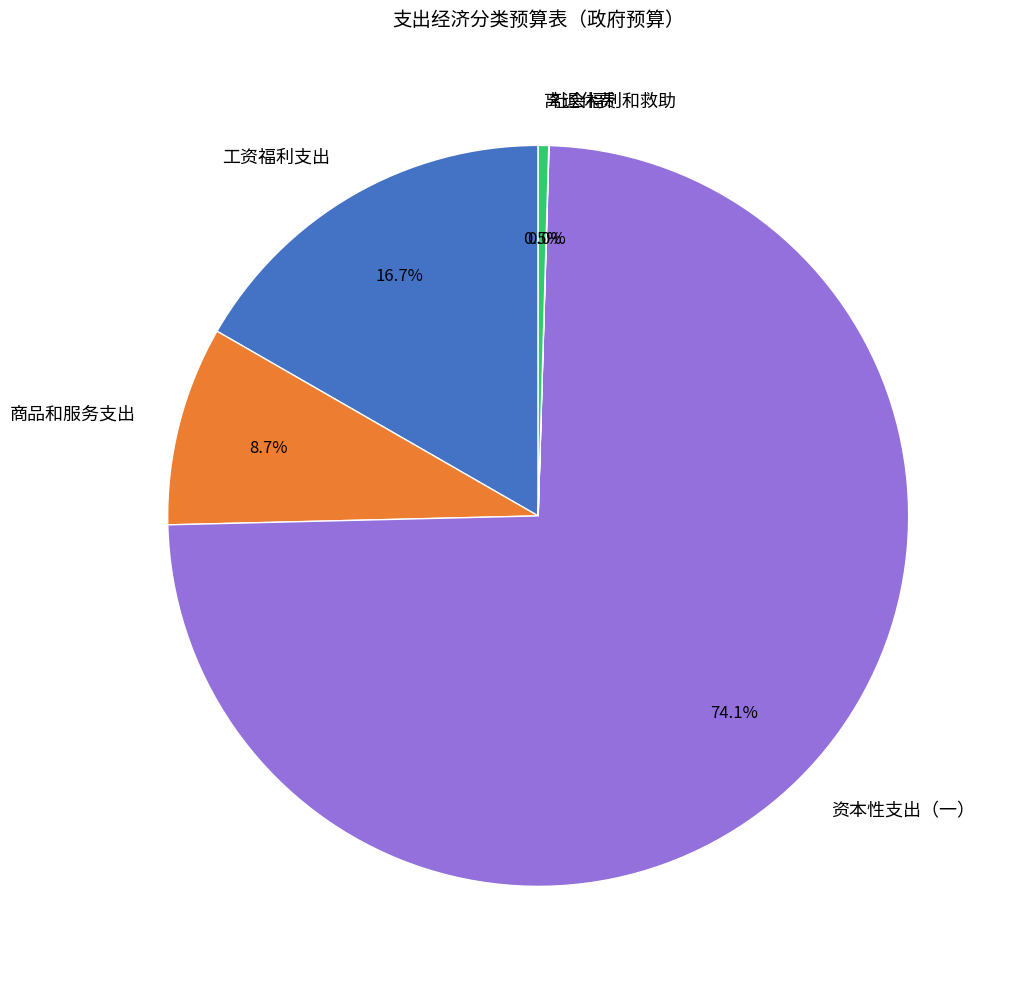

What is the ratio of the value at 商品和服务支出 to the value at 离退休费?

19.0